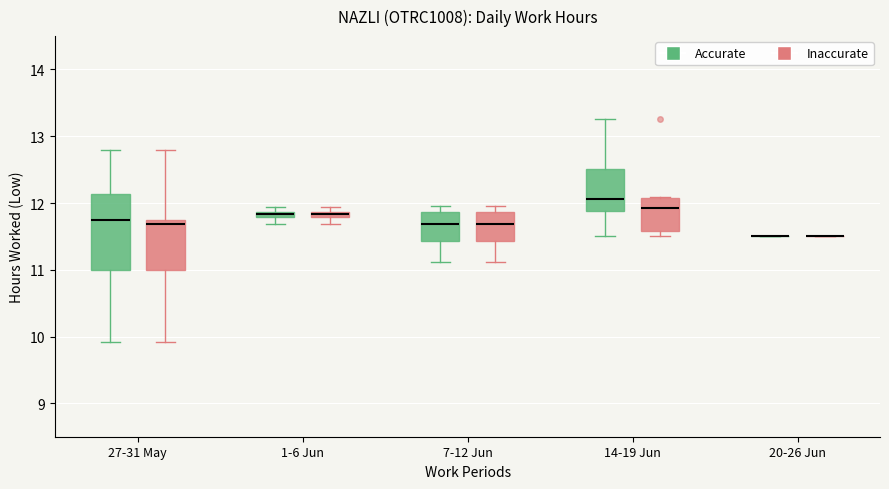

Comparing the boxes themselves (not the whiskers), which one is the tallest?

27-31 May (Accurate)